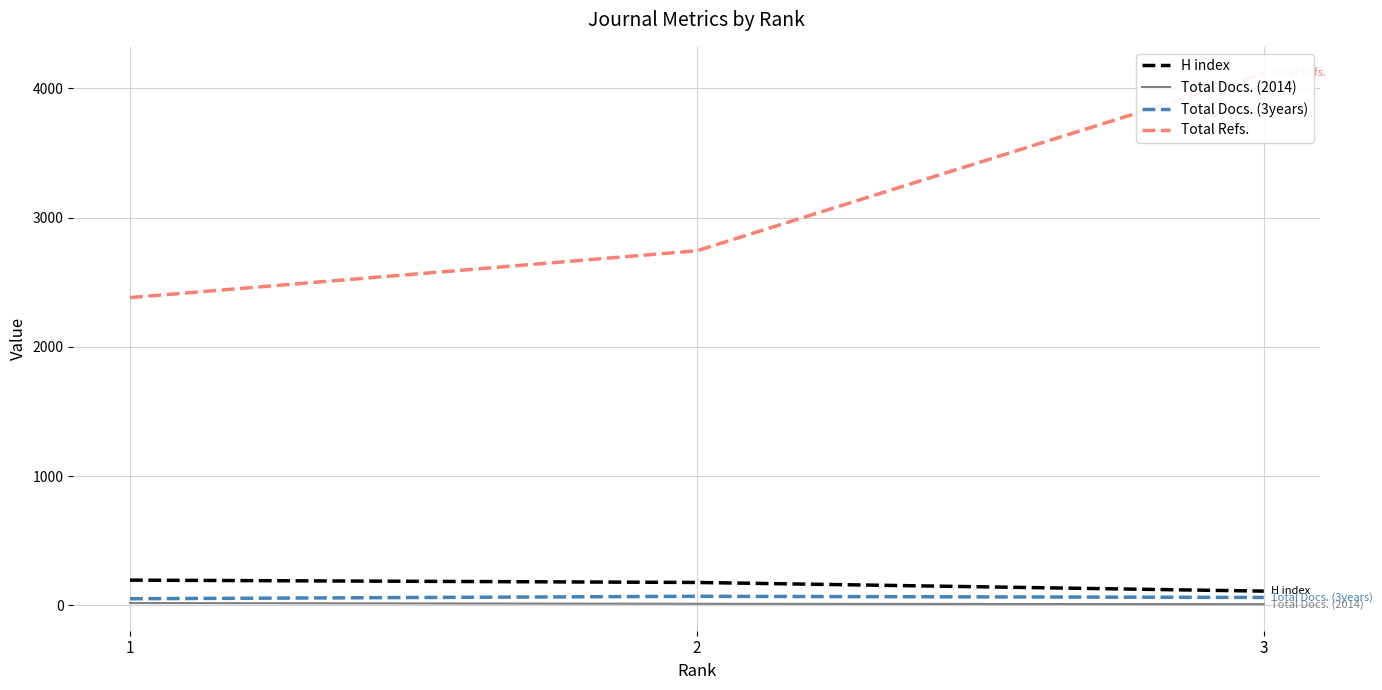

What is the spread (max minus min) of values at 1?

2362